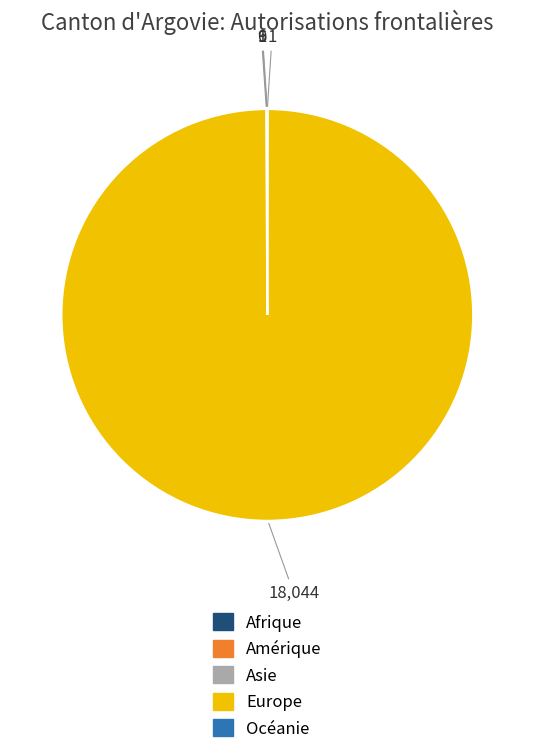

Is it true that Europe is 100% of the pie?

True